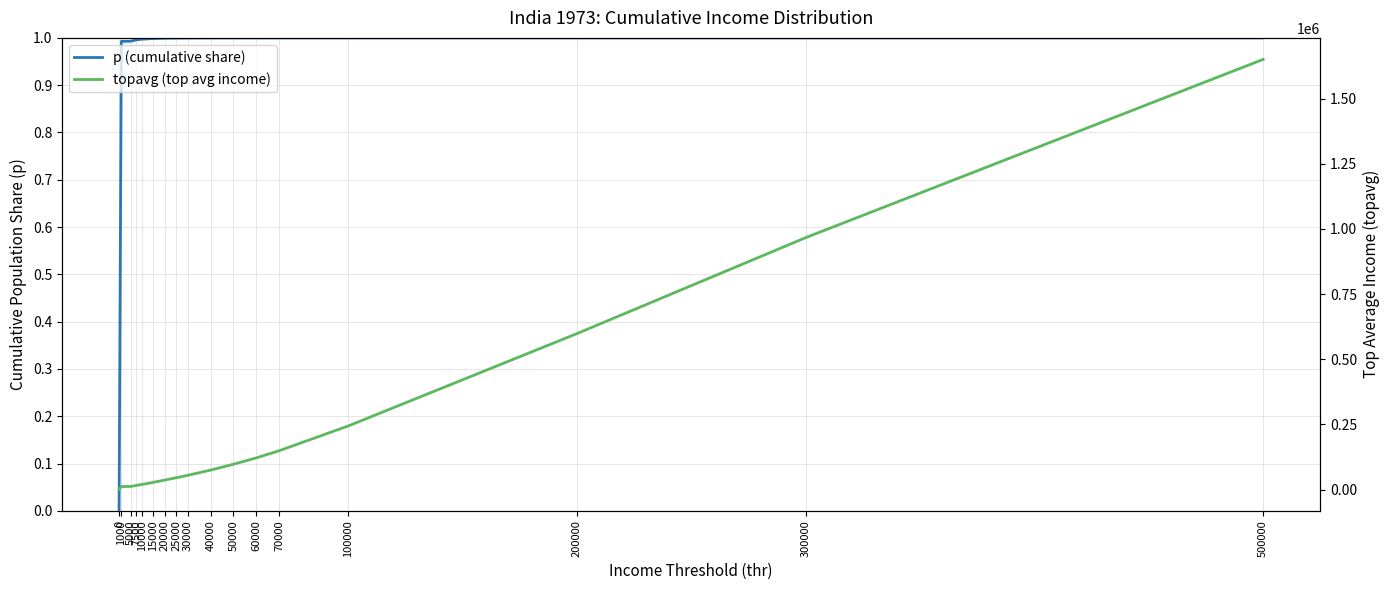

What is the difference between the highest and lowest values at 20000?

36443.0